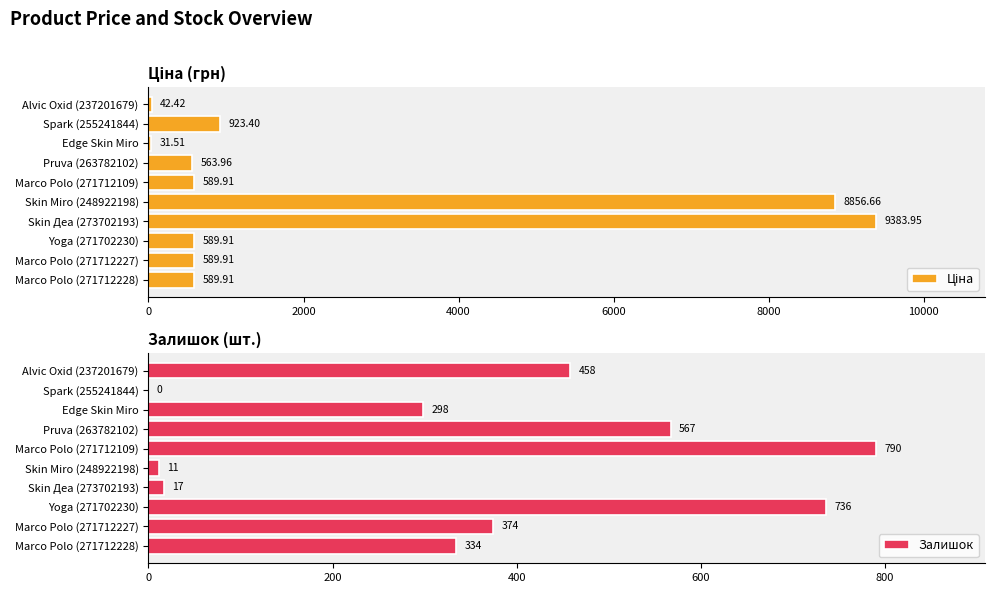

At which label does Залишок reach its peak?

Marco Polo (271712109)